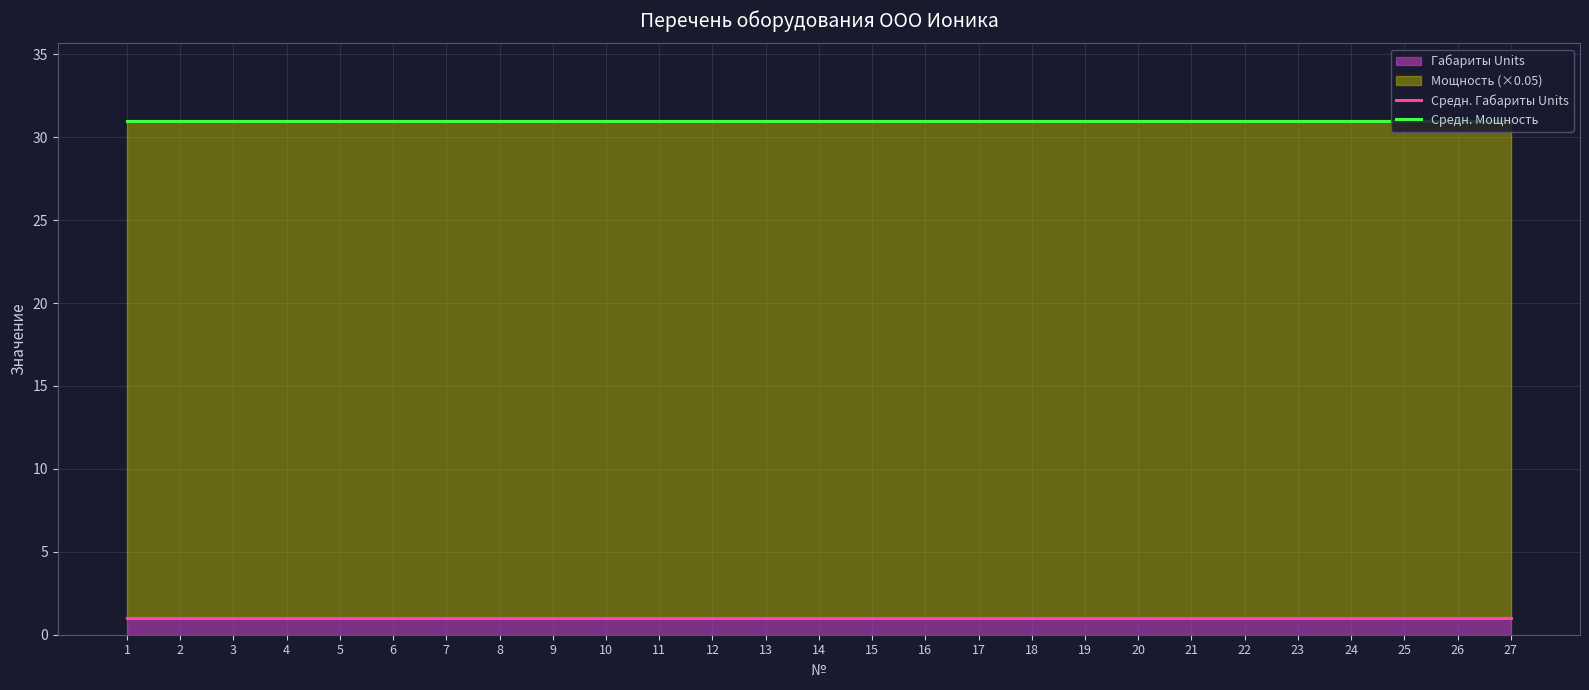

Reading left to right, extract all data points from this chart.

Средн. Габариты Units: 1=1	2=1	3=1	4=1	5=1	6=1	7=1	8=1	9=1	10=1	11=1	12=1	13=1	14=1	15=1	16=1	17=1	18=1	19=1	20=1	21=1	22=1	23=1	24=1	25=1	26=1	27=1
Средн. Мощность: 1=31	2=31	3=31	4=31	5=31	6=31	7=31	8=31	9=31	10=31	11=31	12=31	13=31	14=31	15=31	16=31	17=31	18=31	19=31	20=31	21=31	22=31	23=31	24=31	25=31	26=31	27=31